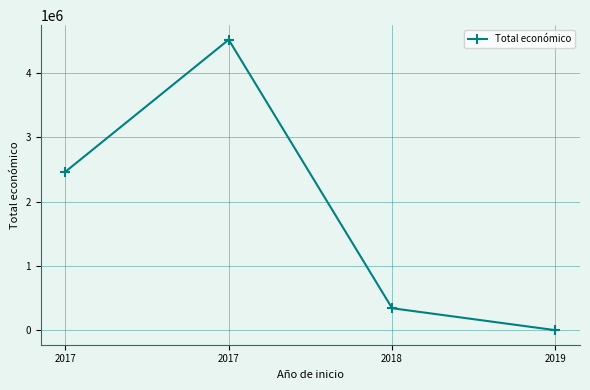

How many lines are shown in the chart?

1